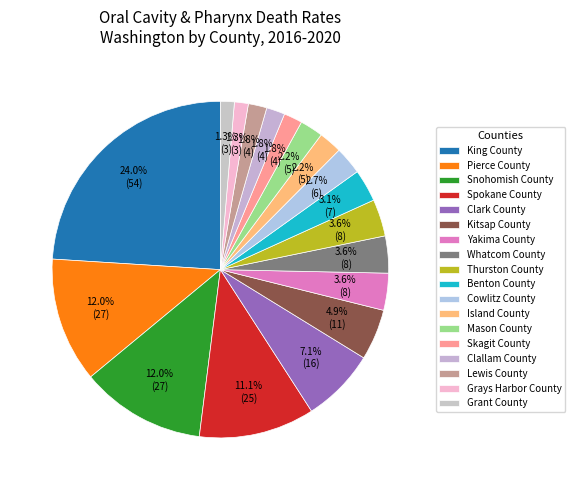

Count the number of slices in the pie.

18